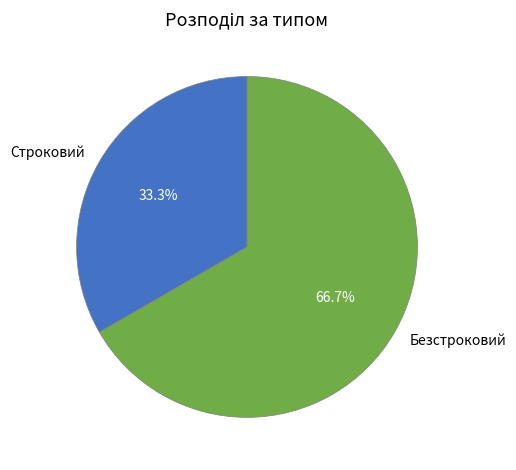

To the nearest percent, what is the combined percentage of Безстроковий and Строковий?

100%